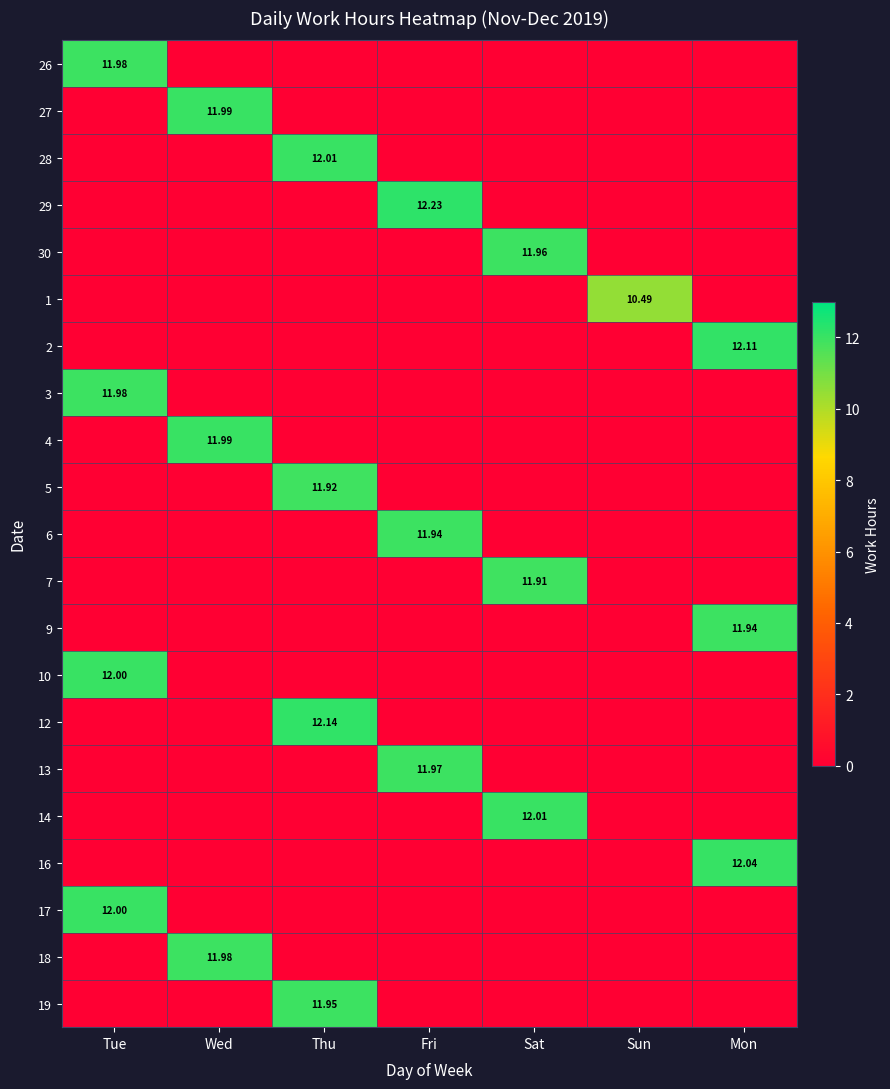

At how many categories does at least one series exceed 7?

7